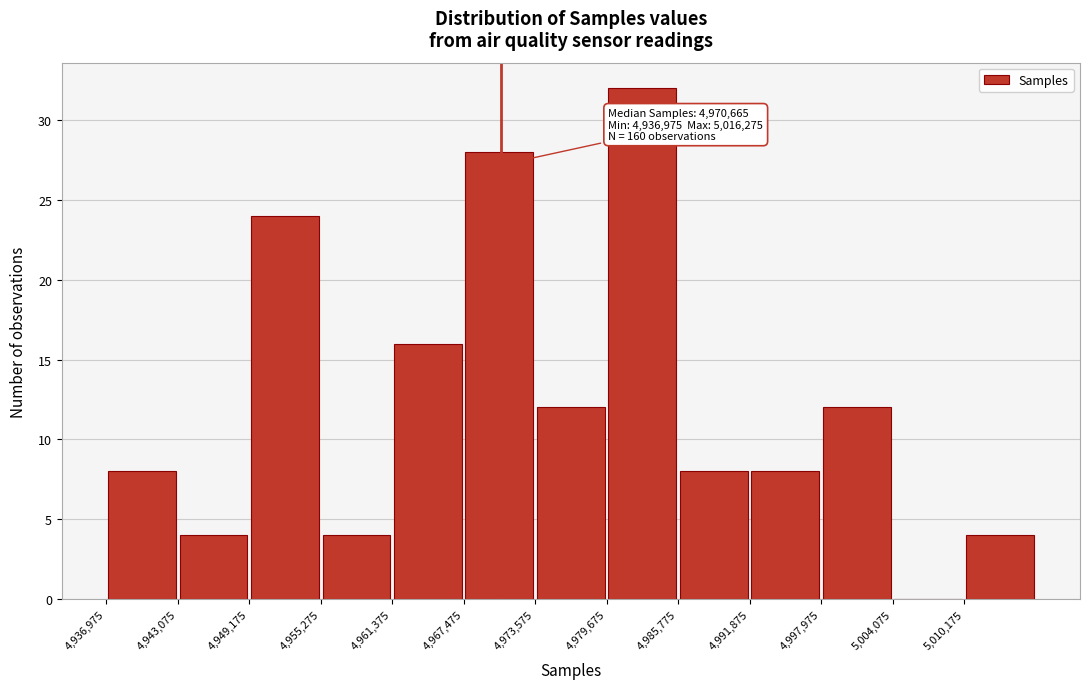

Over which range of the x-axis is the bar tallest?

4980000 to 4986000